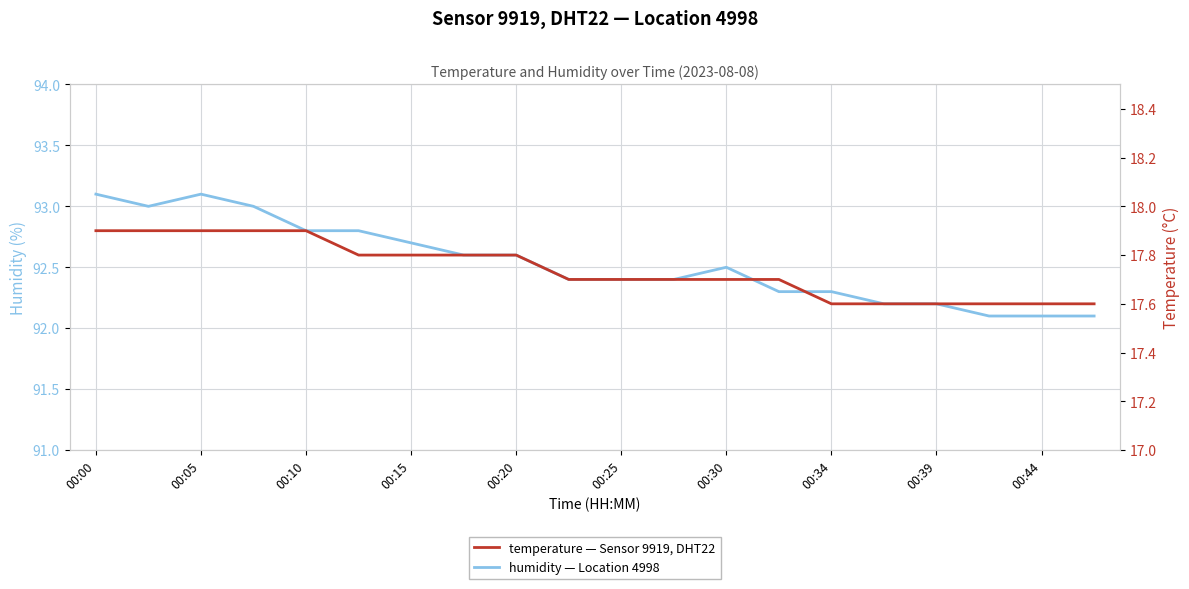

How many lines are shown in the chart?

2